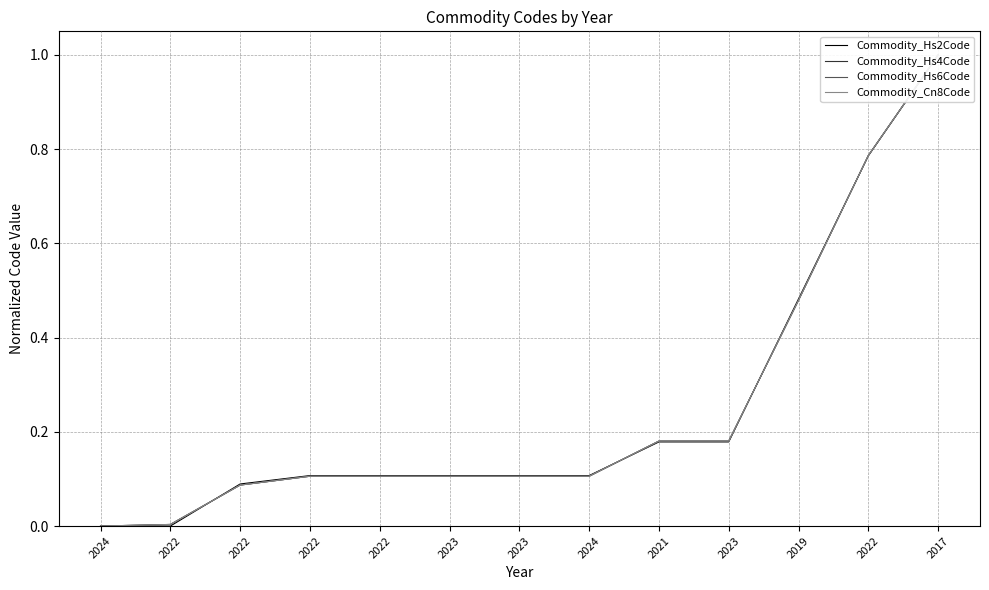

At which category is the sum across all series the highest?

2017